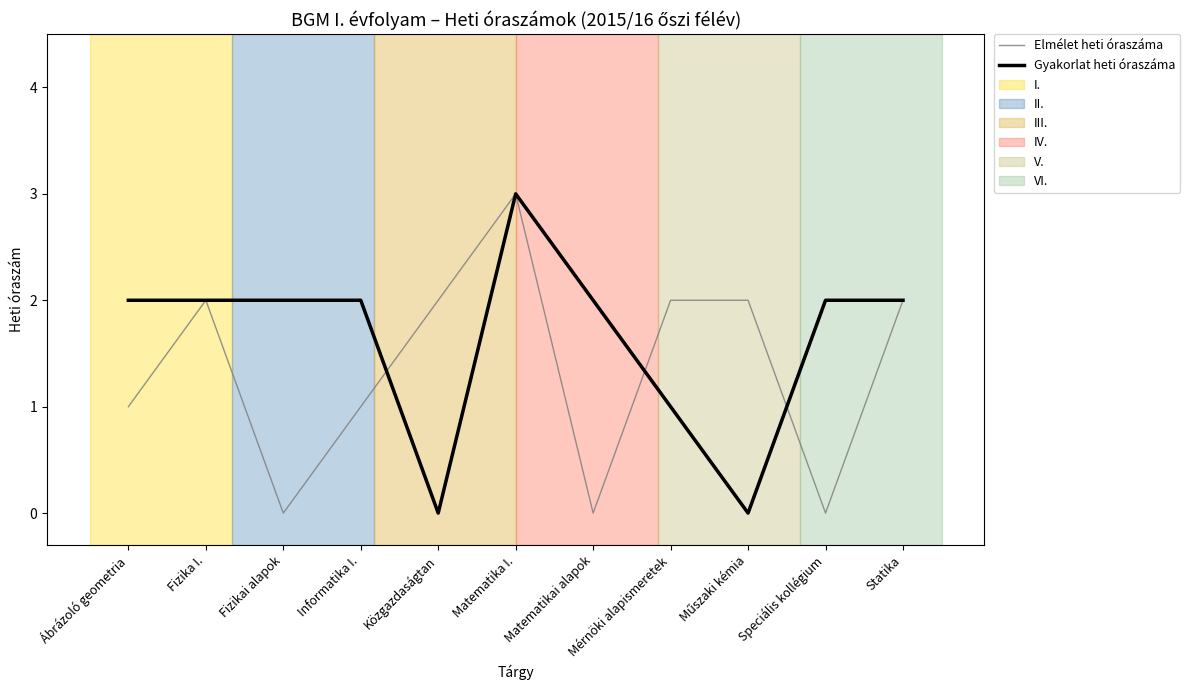

Which series changed the most between Informatika I. and Közgazdaságtan?

Gyakorlat heti óraszáma